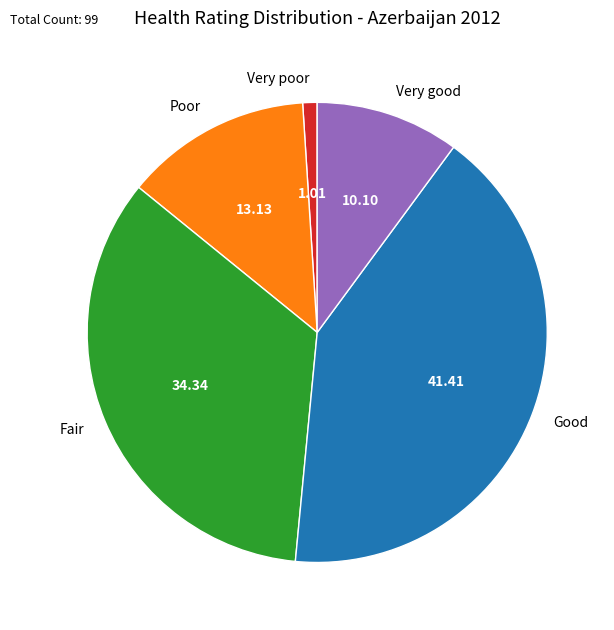

Combined, do Very poor and Good account for over 50%?

No